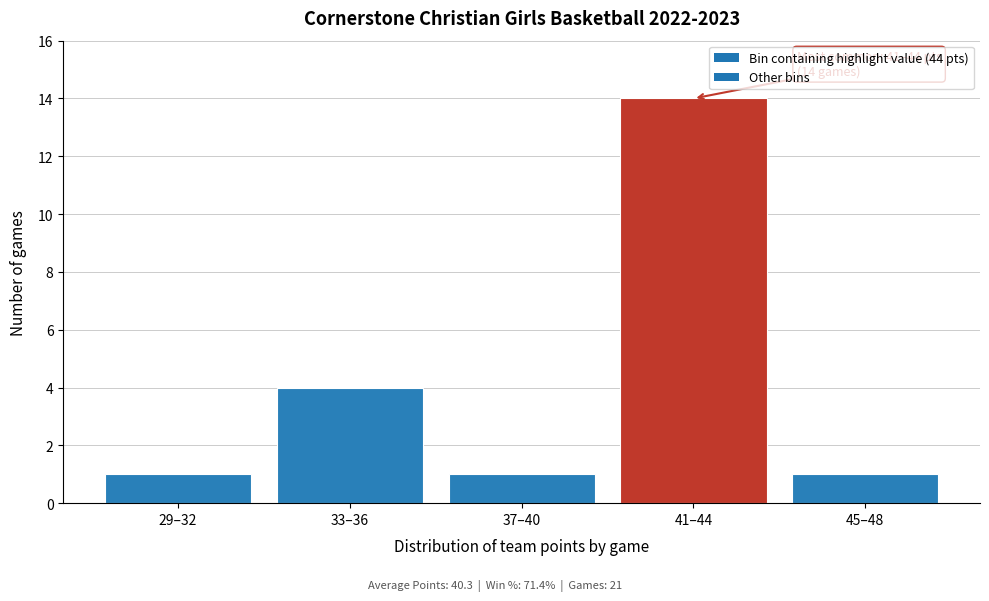

Reading left to right, list all the values displayed in this chart.

1	4	1	14	1